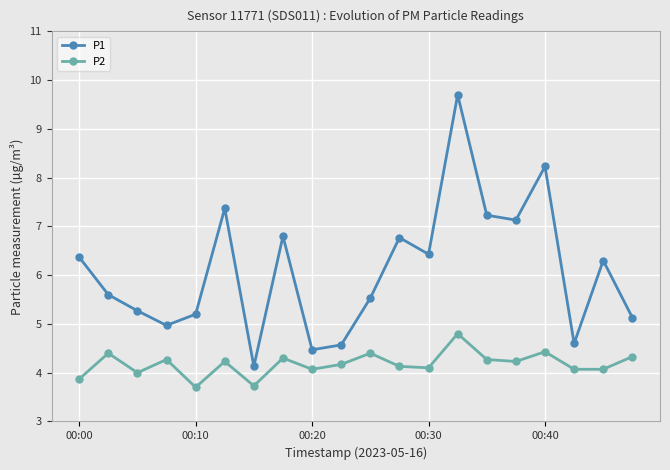

Rank the series by their maximum value, from lowest to highest.

P2, P1